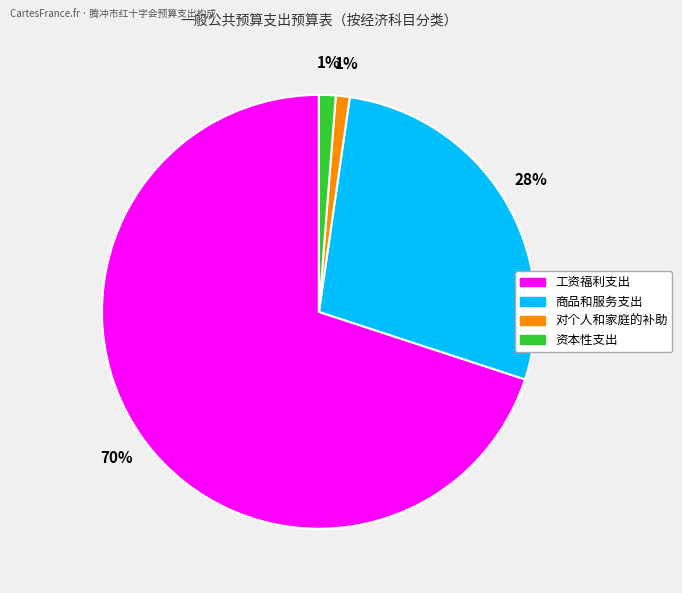

To the nearest percent, what is the difference between the largest and smallest slice percentages?

69%